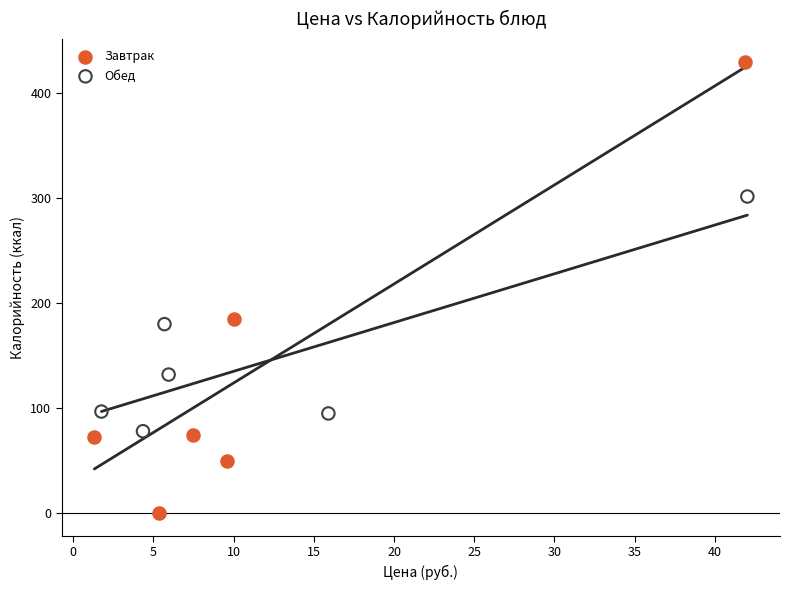

Which series has the widest spread of Y values?

Завтрак